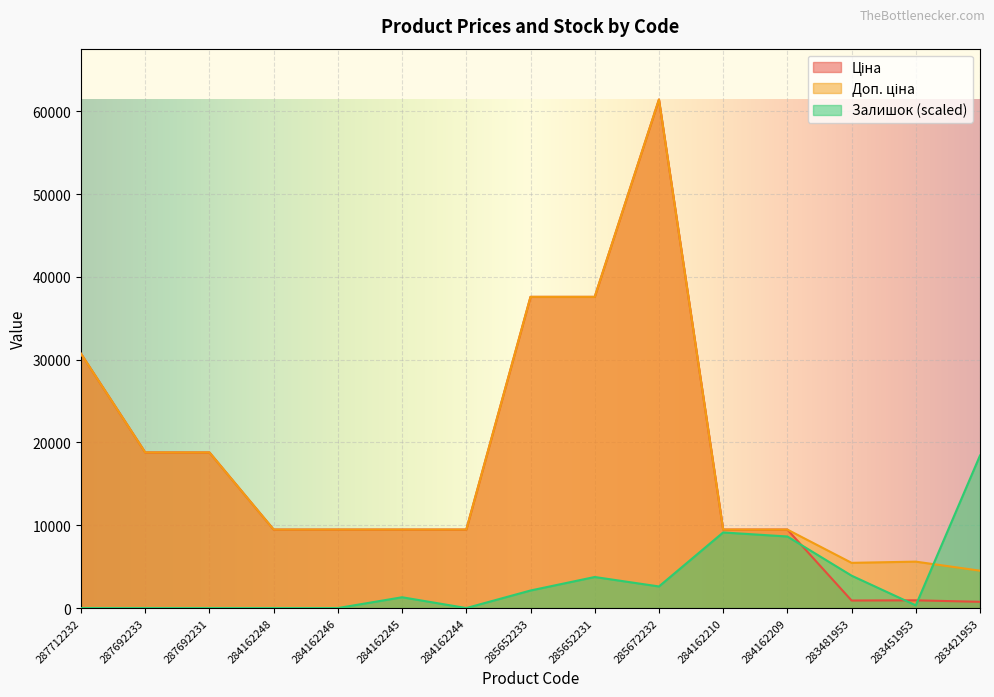

True or false: Ціна and Доп. ціна cross at least once.

False